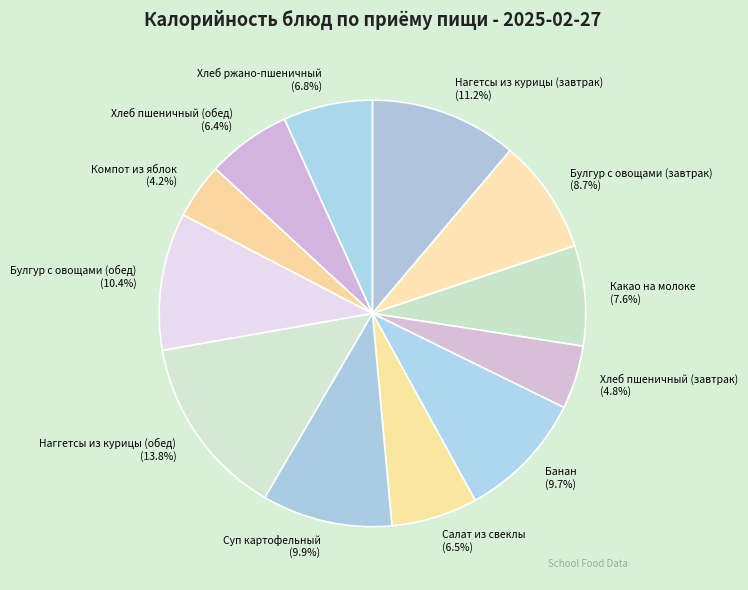

True or false: Суп картофельный accounts for 2% of the total.

False